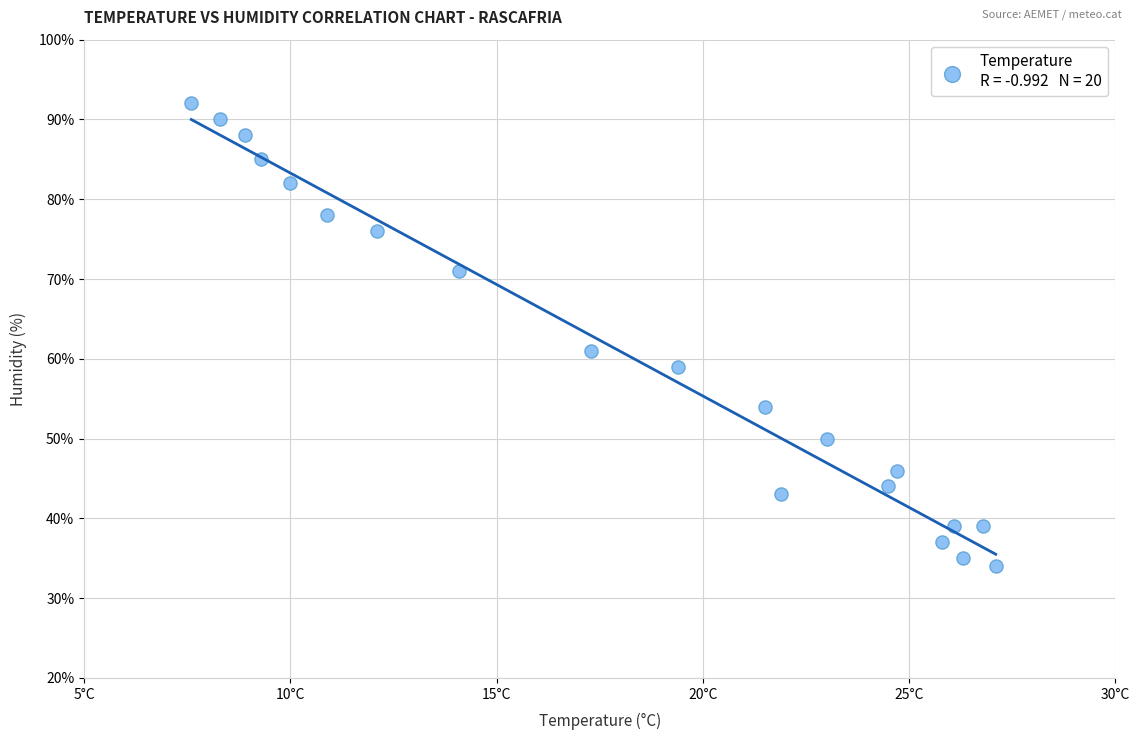

What is the range of Y values (max minus min)?

58